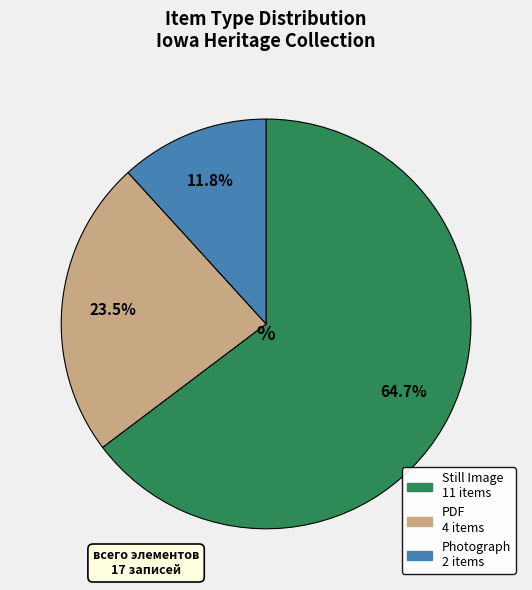

Is there a majority slice in this chart?

Yes